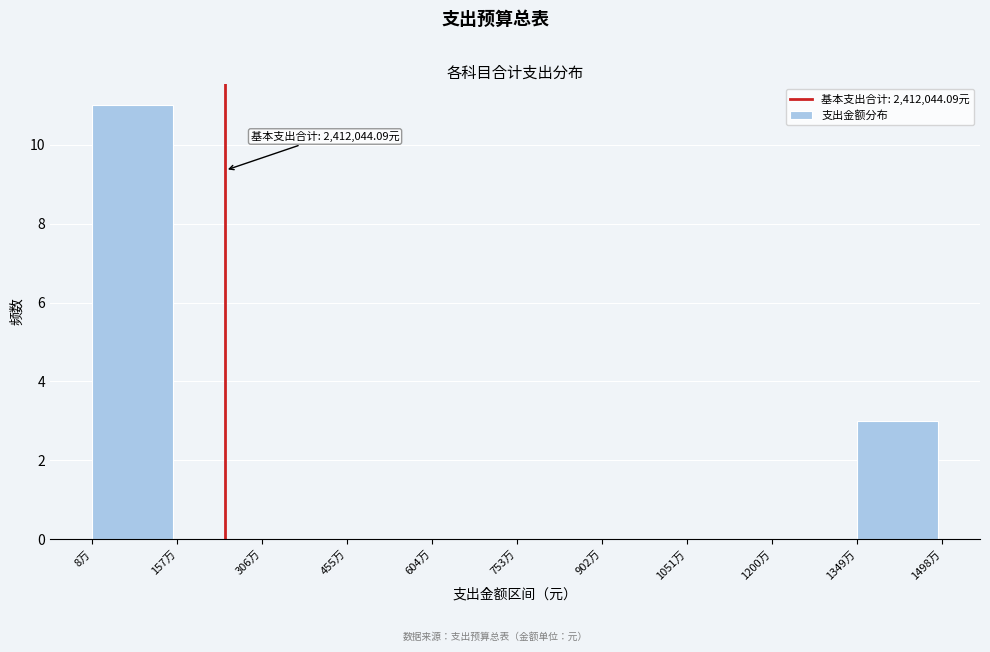

Reading left to right, list all the values displayed in this chart.

8万=11	157万=0	306万=0	455万=0	604万=0	753万=0	902万=0	1051万=0	1200万=0	1349万=3